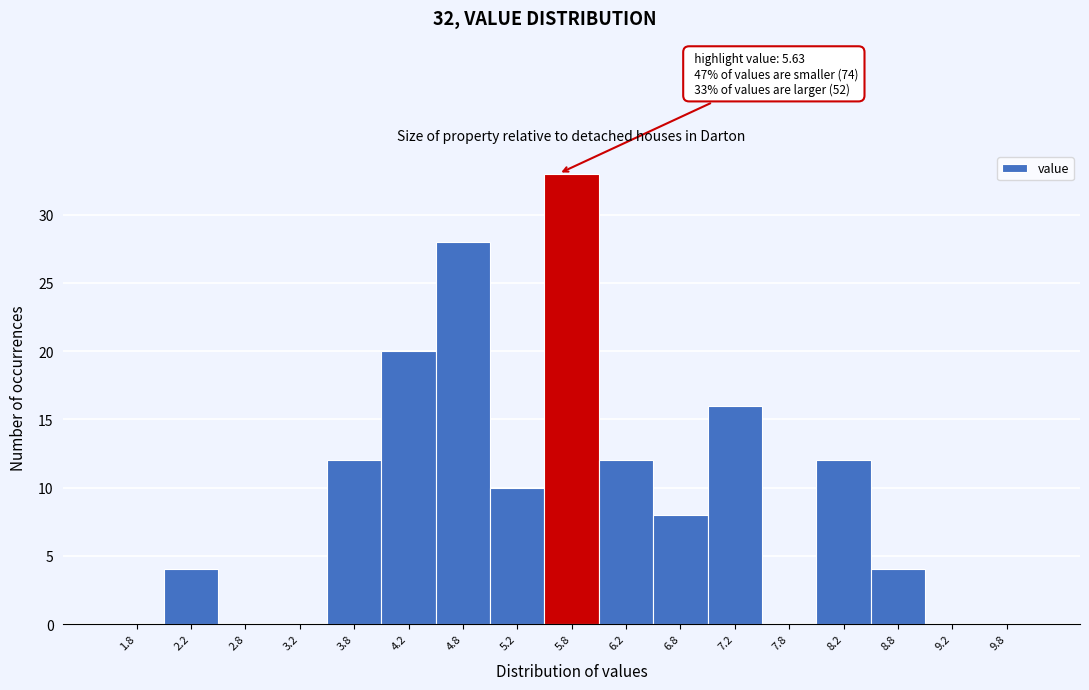

Over which range of the x-axis is the bar tallest?

5.5 to 6.0